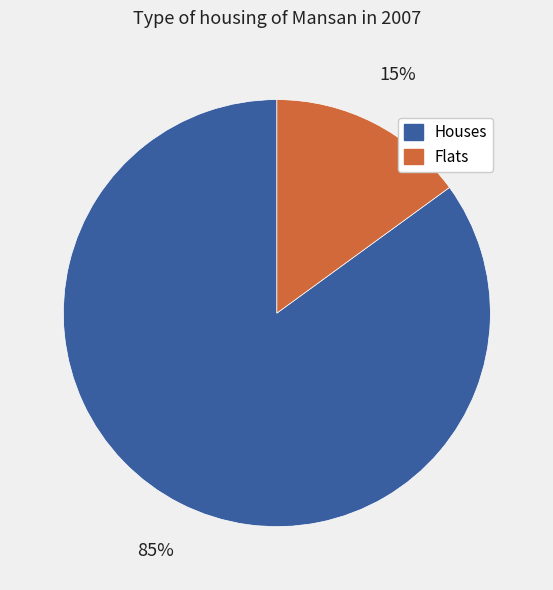

Does any single category account for the majority?

Yes